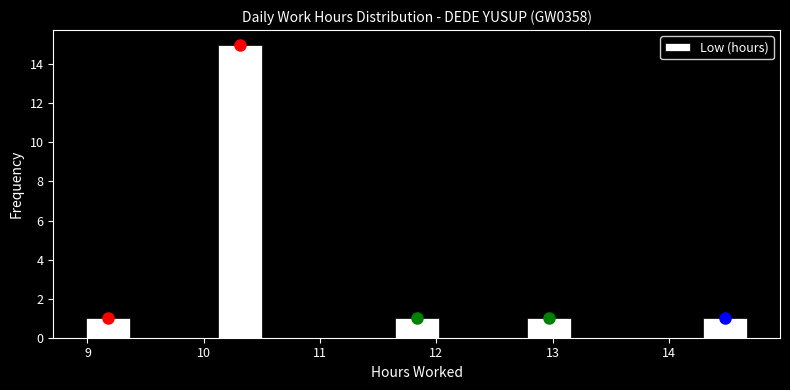

Read against the x-axis, roughly where is the centre of the tallest bar?

10.3